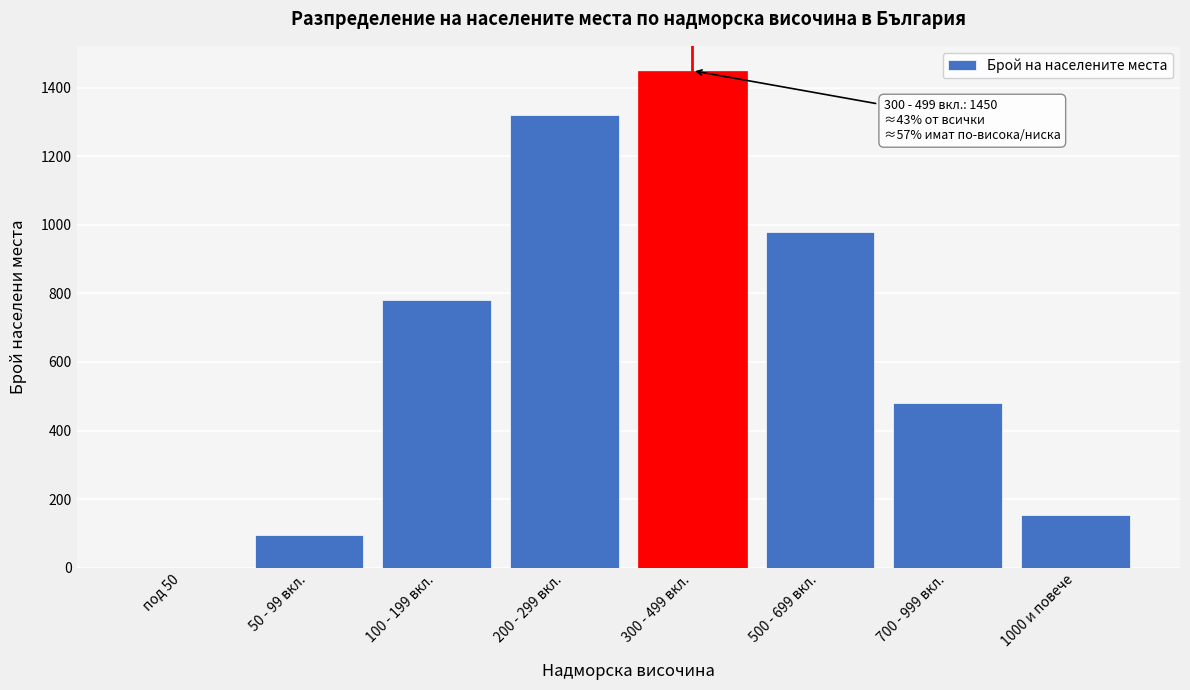

Reading left to right, what are all the values shown in this chart?

под 50=0	50 - 99 вкл.=95	100 - 199 вкл.=780	200 - 299 вкл.=1320	300 - 499 вкл.=1450	500 - 699 вкл.=980	700 - 999 вкл.=480	1000 и повече=154